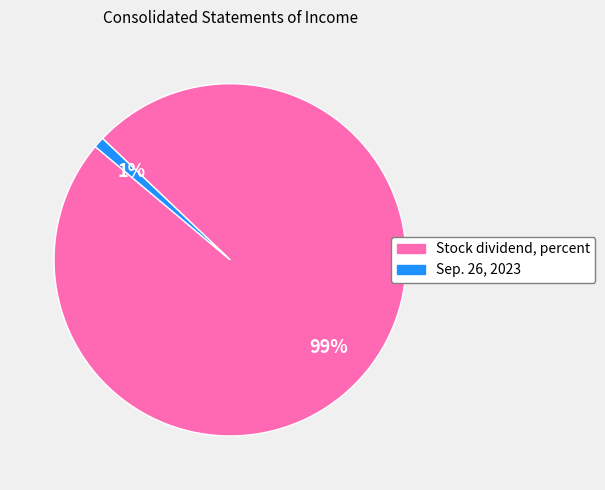

Which category accounts for the majority?

Stock dividend, percent